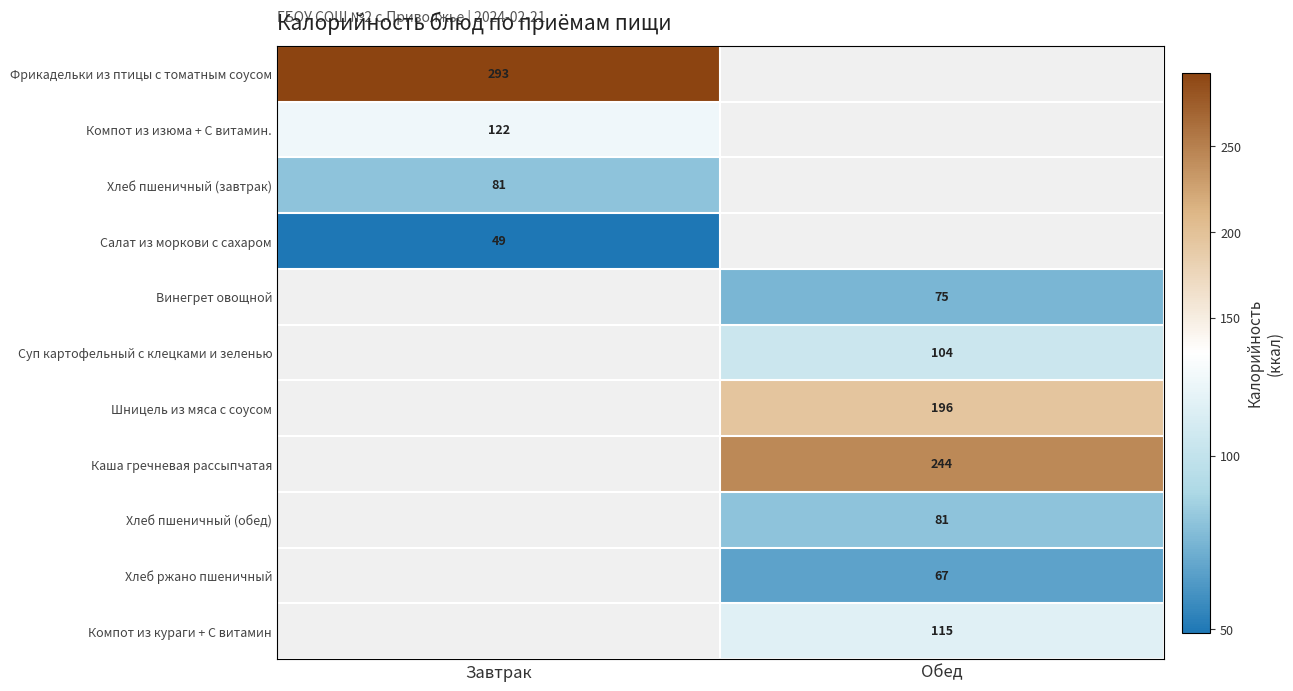

True or false: Каша гречневая рассыпчатая has a value of 67 at Обед.

False